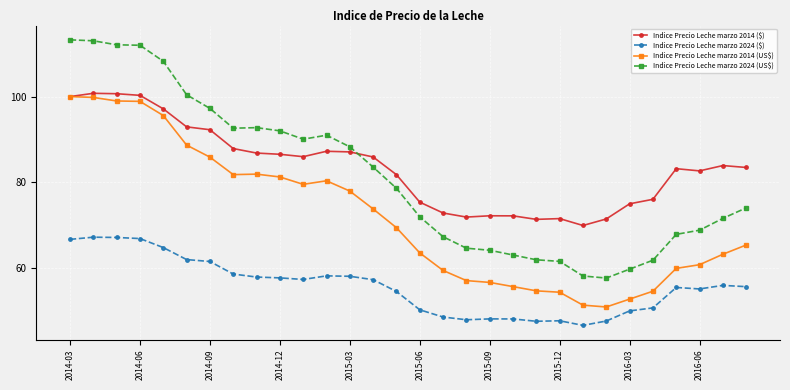

True or false: Indice Precio Leche marzo 2014 (US$) has more than 0 points higher than both neighbors.

True